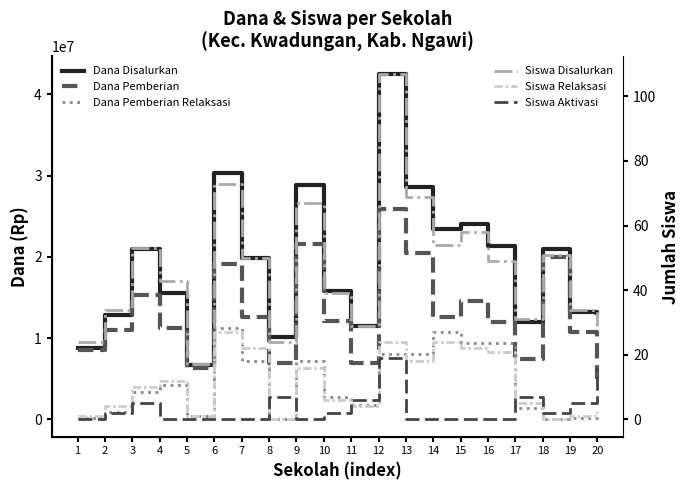

In Dana Disalurkan, how many points are lower than both neighbors (excluding endpoints)?

5